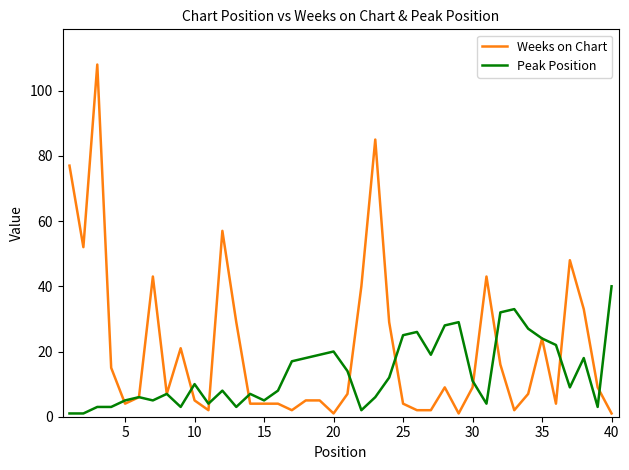

How many distinct data groups are displayed?

2